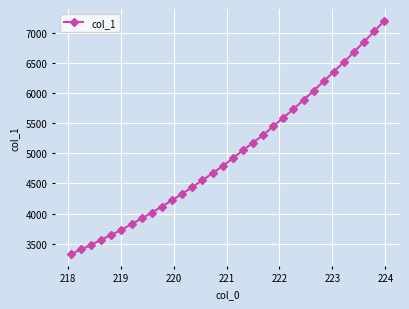

What is the difference between the second highest and minimum values?

3707.5